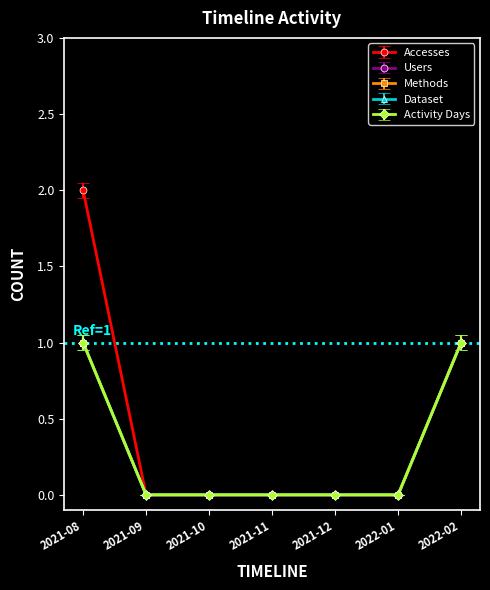

Reading right to left, list all the values displayed in this chart.

Accesses: 2022-02=1.0	2022-01=0.0	2021-12=0.0	2021-11=0.0	2021-10=0.0	2021-09=0.0	2021-08=2.0
Users: 2022-02=1.0	2022-01=0.0	2021-12=0.0	2021-11=0.0	2021-10=0.0	2021-09=0.0	2021-08=1.0
Methods: 2022-02=0.9	2022-01=0.0	2021-12=0.0	2021-11=0.0	2021-10=0.0	2021-09=0.0	2021-08=0.9
Dataset: 2022-02=1.1	2022-01=0.0	2021-12=0.0	2021-11=0.0	2021-10=0.0	2021-09=0.0	2021-08=1.1
Activity Days: 2022-02=1.0	2022-01=0.0	2021-12=0.0	2021-11=0.0	2021-10=0.0	2021-09=0.0	2021-08=1.0